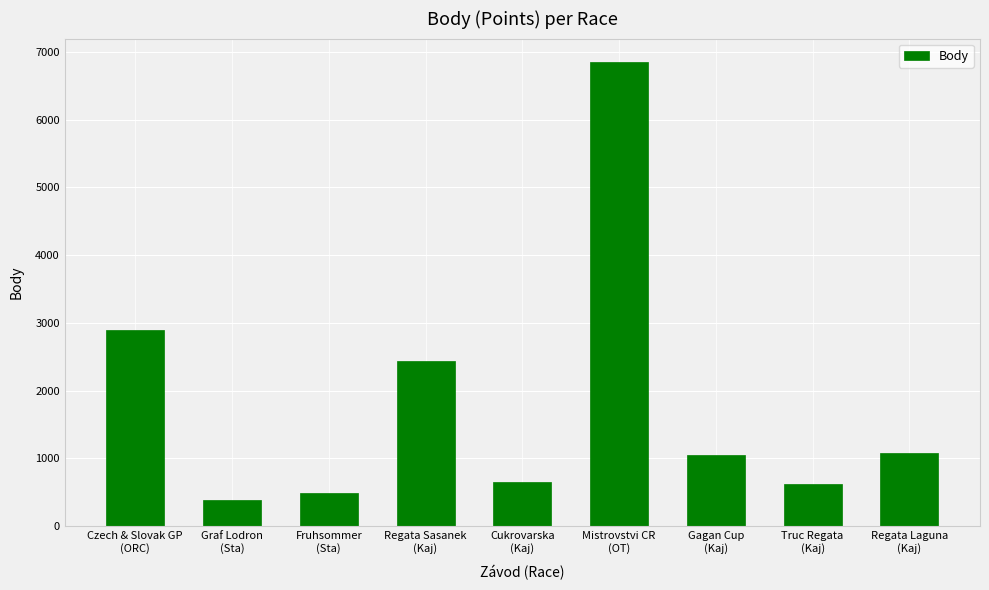

What is the value of the 6th bar from the left?

6854